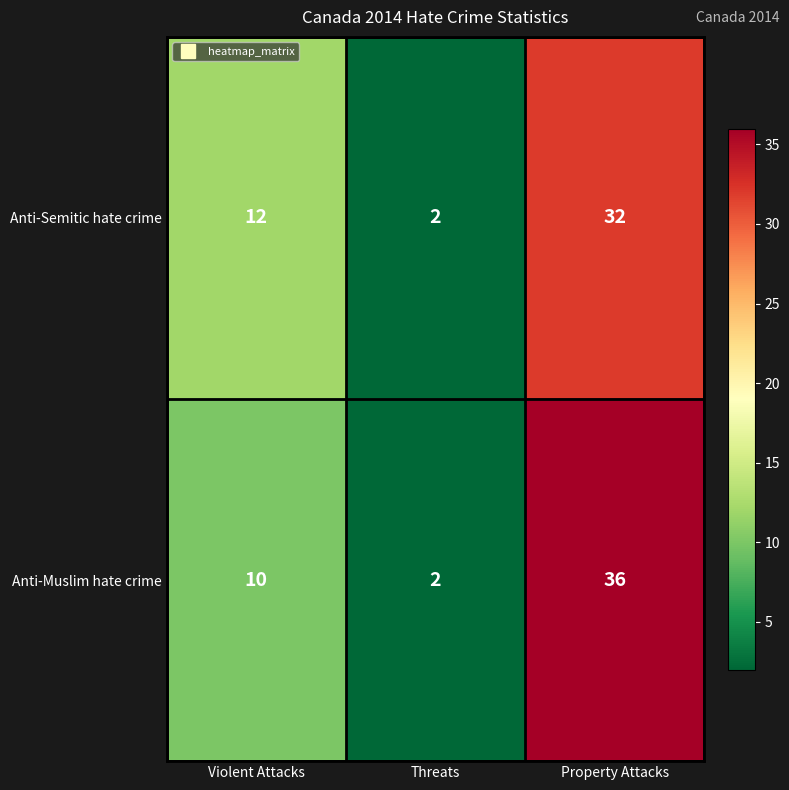

Where is Anti-Muslim hate crime nearest to the value 19?

Violent Attacks